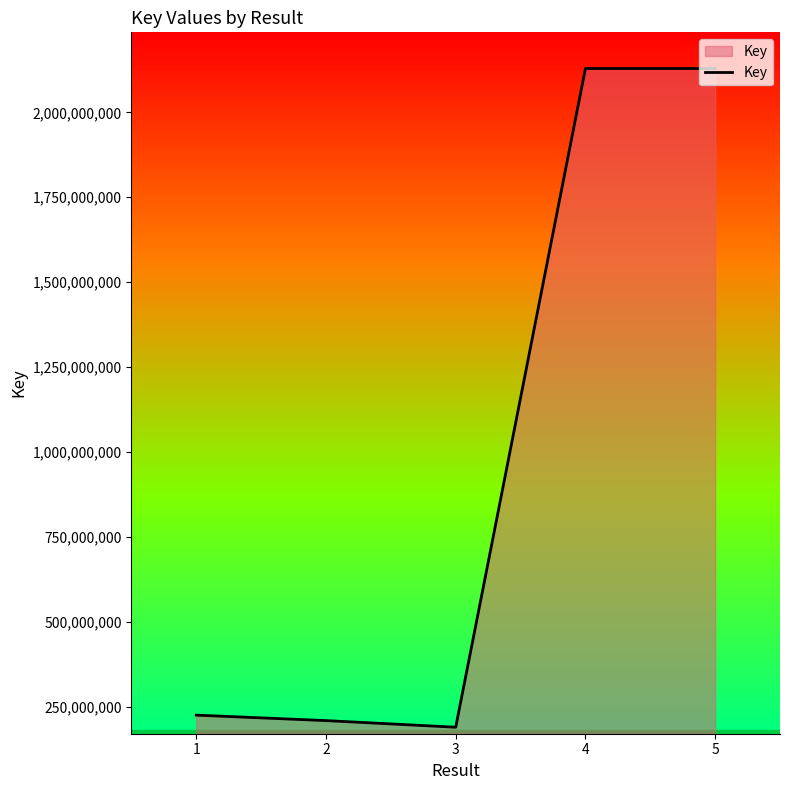

What is the greatest value displayed?

2128796261